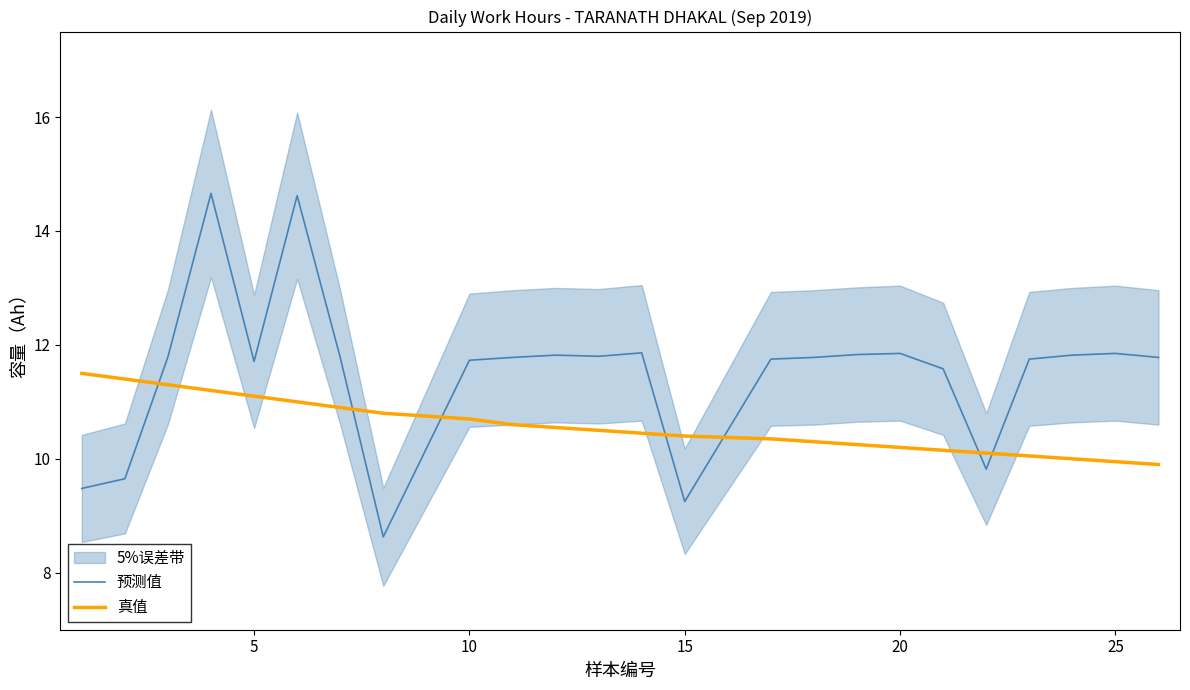

How many categories are shown in the chart?

24